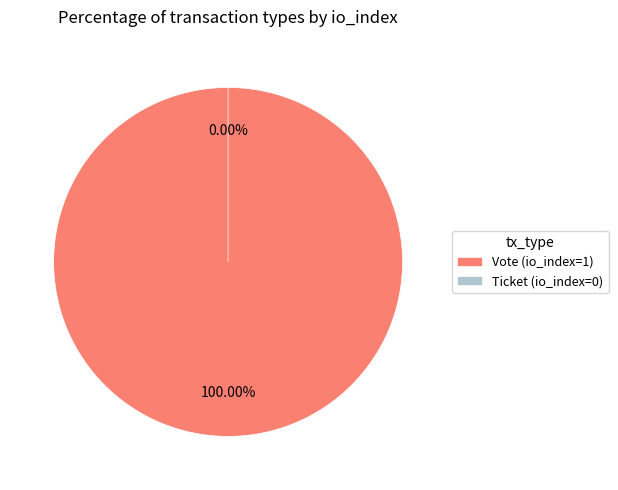

What is the smallest slice in the pie chart?

Ticket (io_index=0)